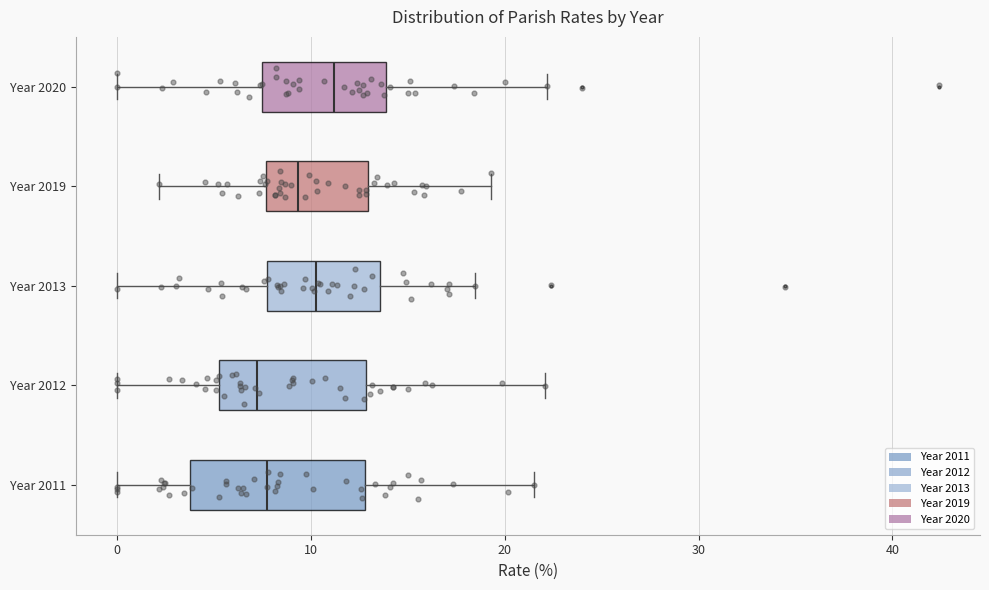

Comparing the boxes themselves (not the whiskers), which one is the widest?

Year 2011